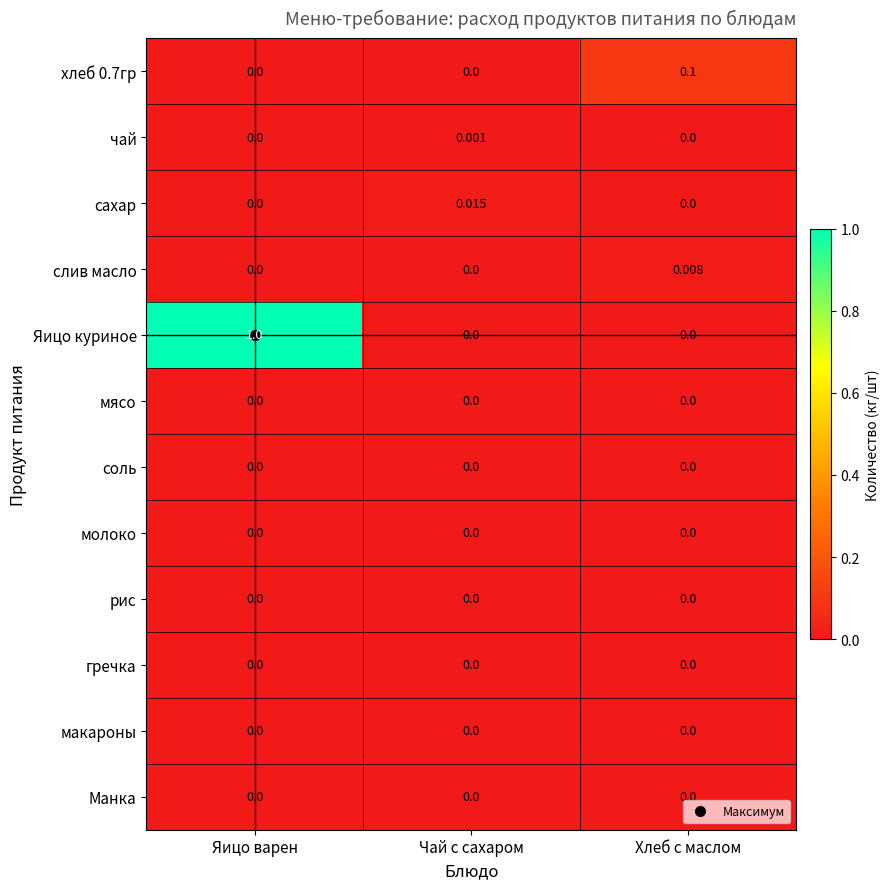

Which series has the largest total across all categories?

Яицо куриное